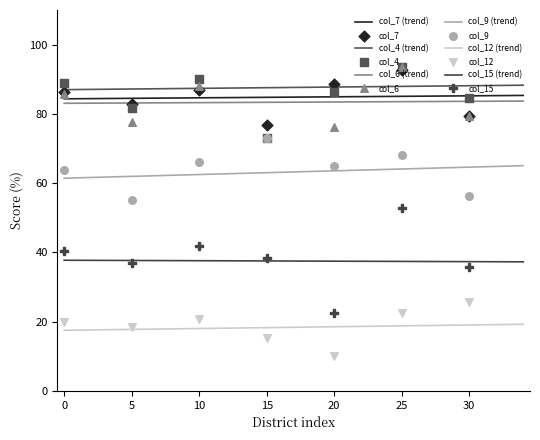

Which series reaches the minimum Y coordinate?

col_12